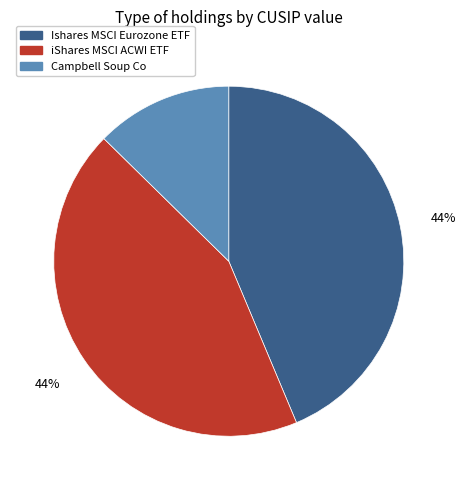

Approximately how many times larger is the value at Campbell Soup Co compared to Ishares MSCI Eurozone ETF?

0.3